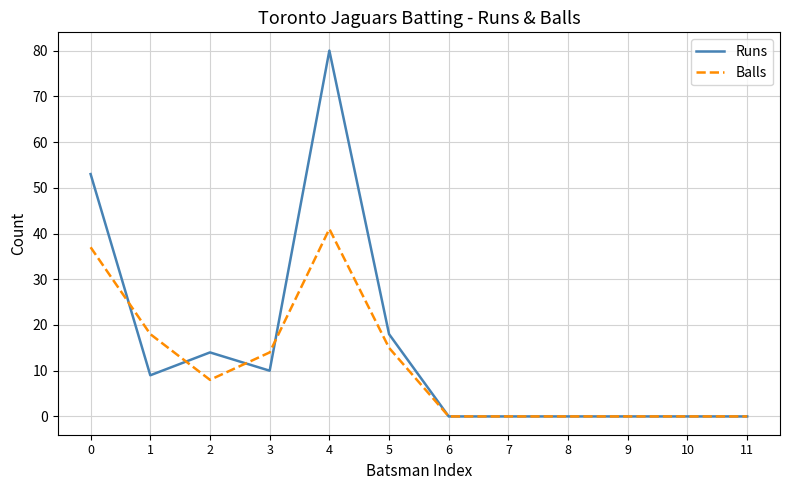

At how many categories does at least one series exceed 75?

1